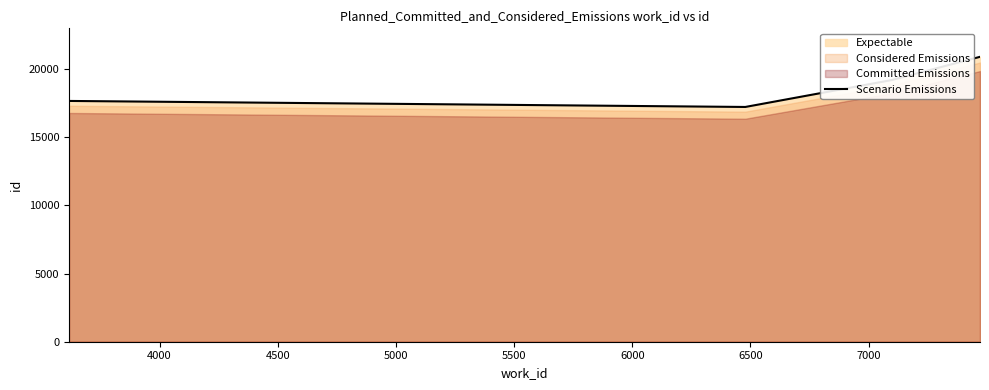

What is the minimum value for Scenario Emissions?

17225